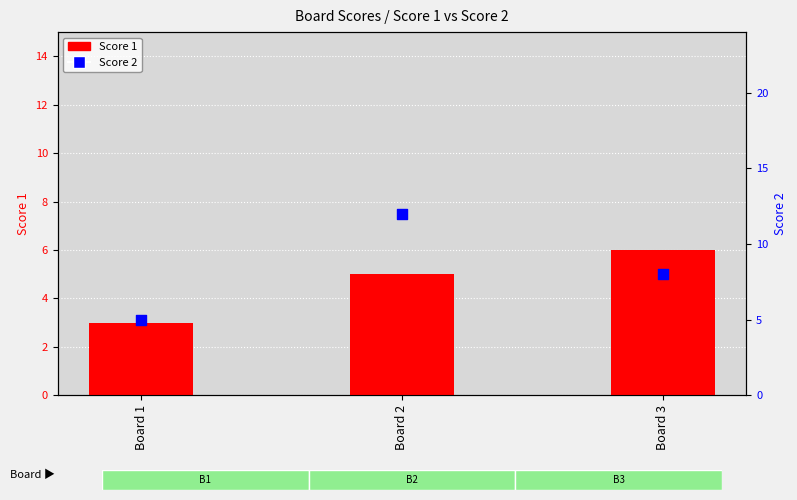

What is the total value across all series at Board 3?

14